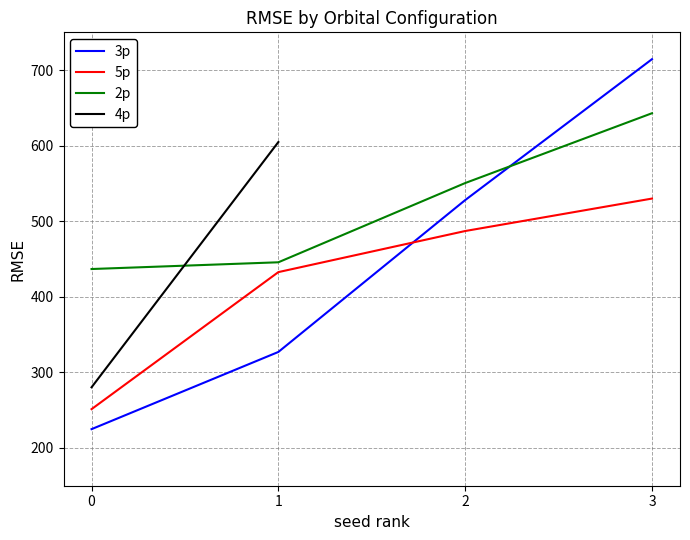

True or false: 5p has a value of 143.4 at 1.

False